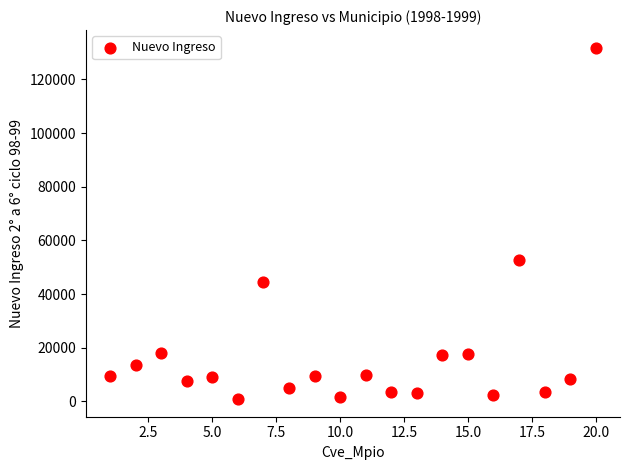

What Y value in the scatter plot is closest to 66323?

52624